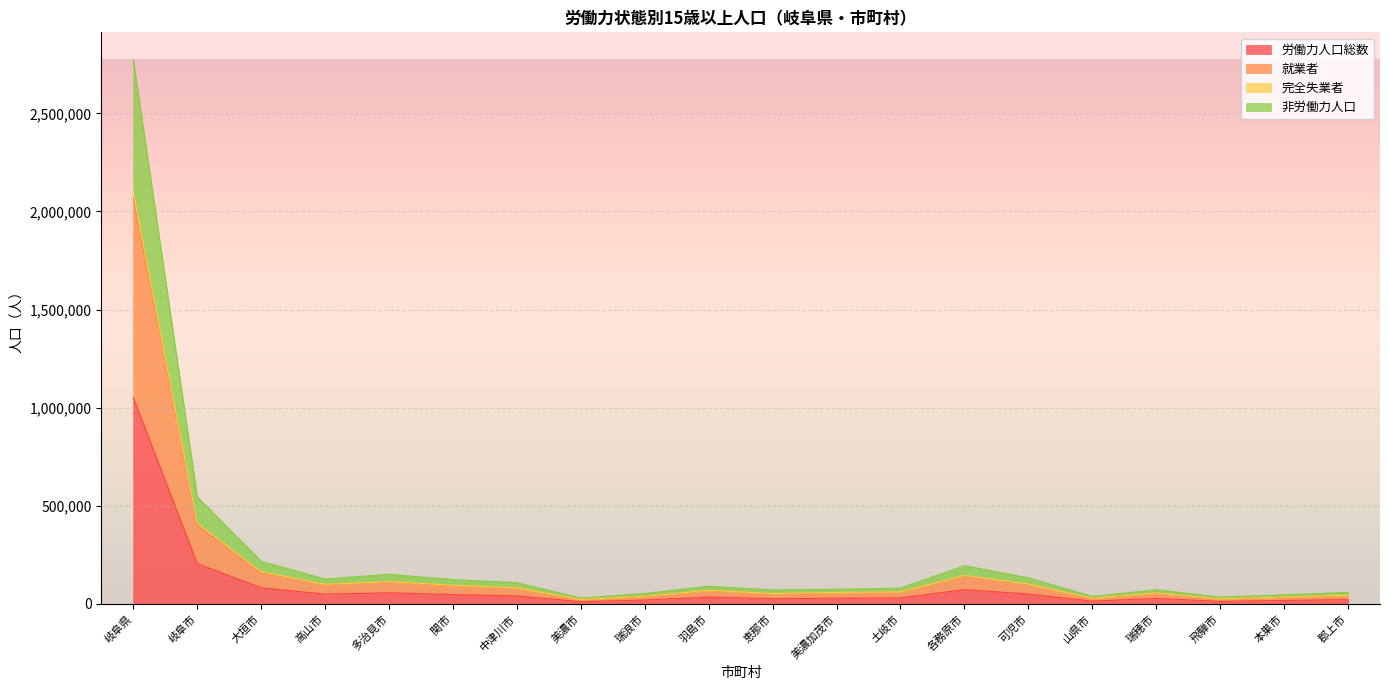

What are all the series names shown in the legend?

労働力人口総数, 就業者, 完全失業者, 非労働力人口